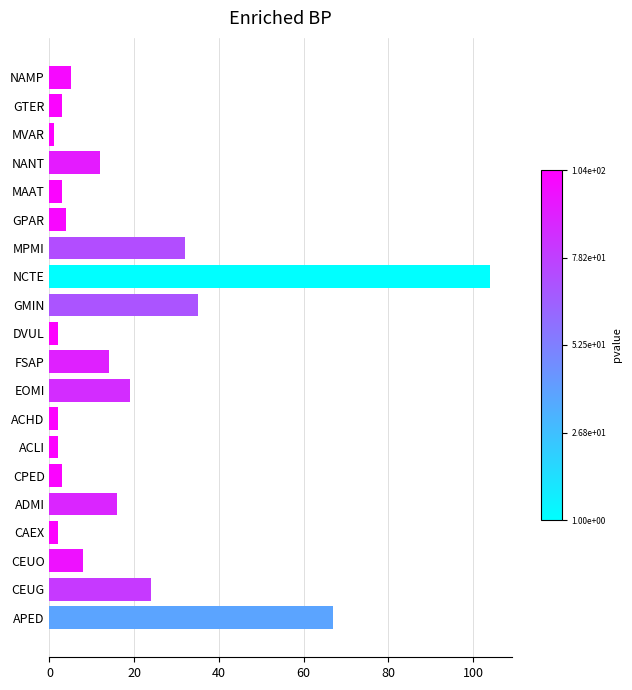

Does the chart contain any negative values?

No